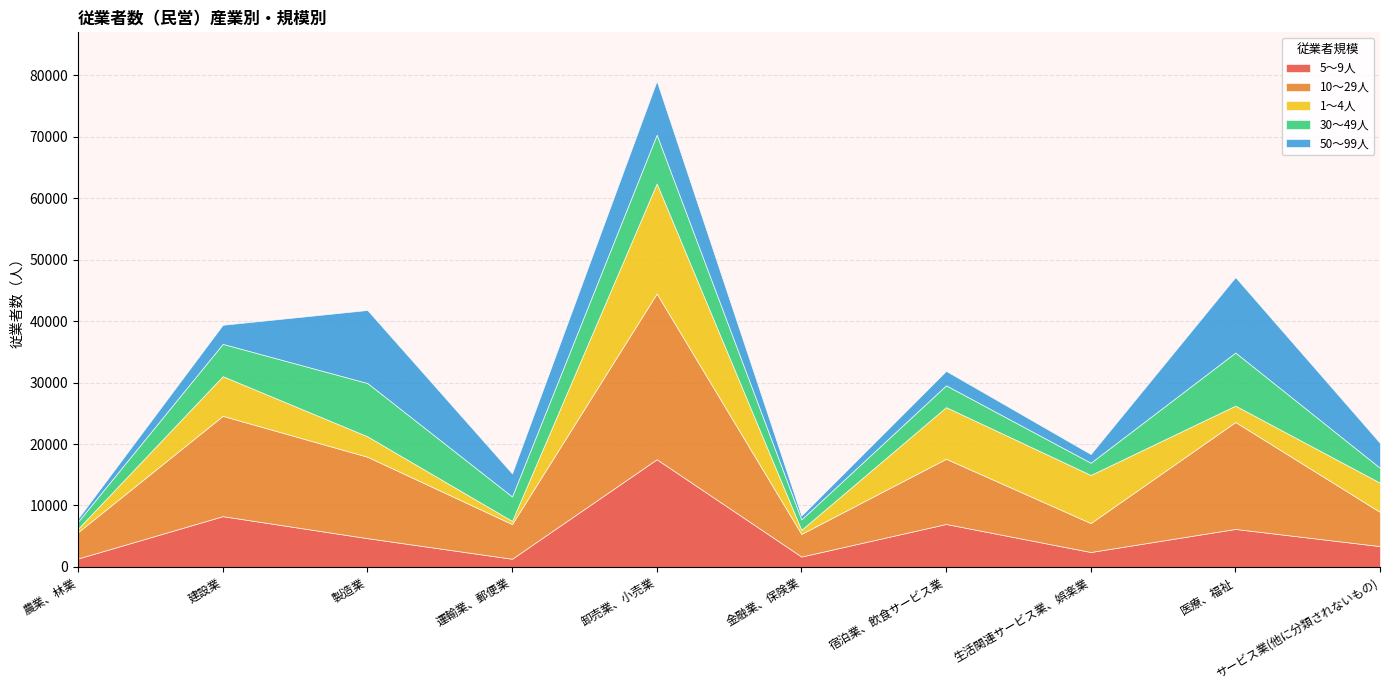

True or false: 30～49人 and 1～4人 intersect in this chart.

True